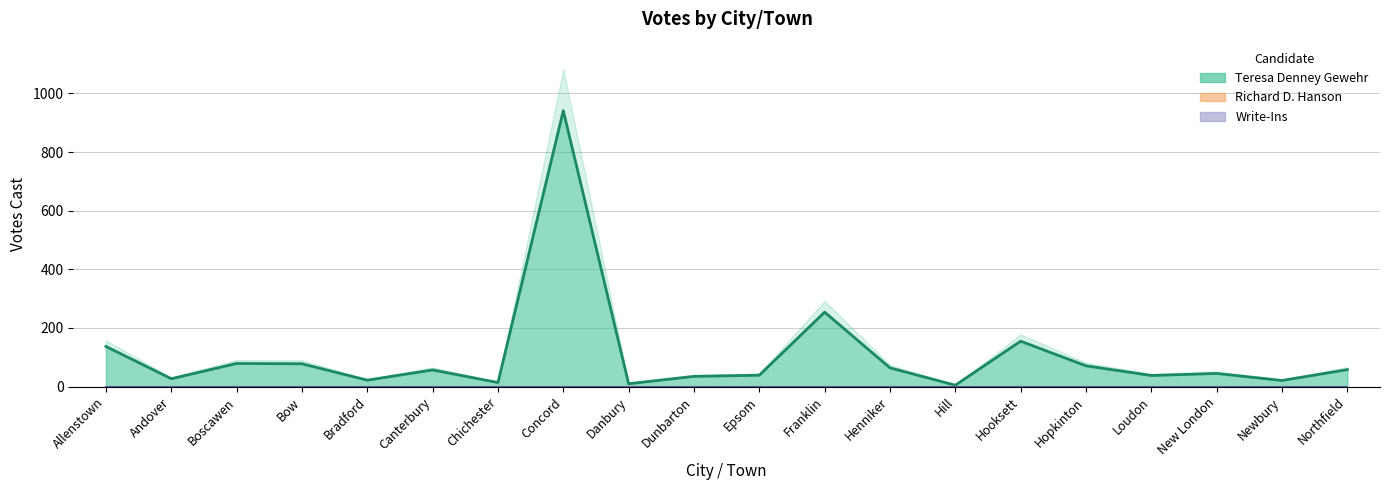

How many values in the Teresa Denney Gewehr series exceed 57?

9